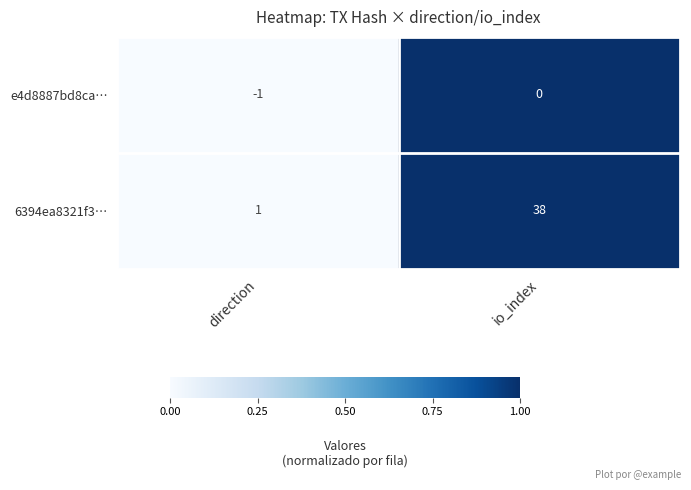

Rank the series by their maximum value, from lowest to highest.

e4d8887bd8ca…, 6394ea8321f3…